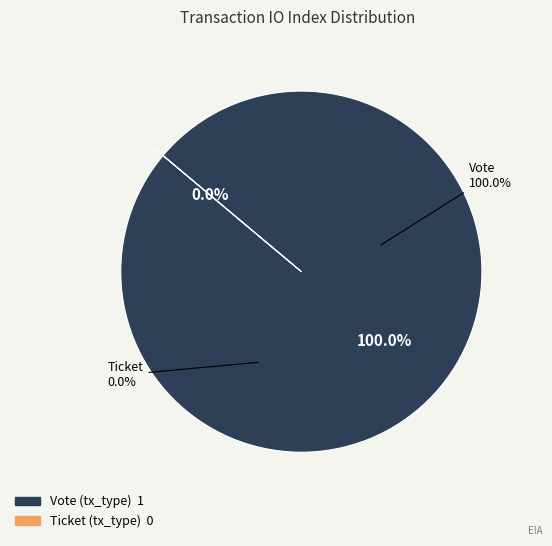

Count the number of slices in the pie.

2